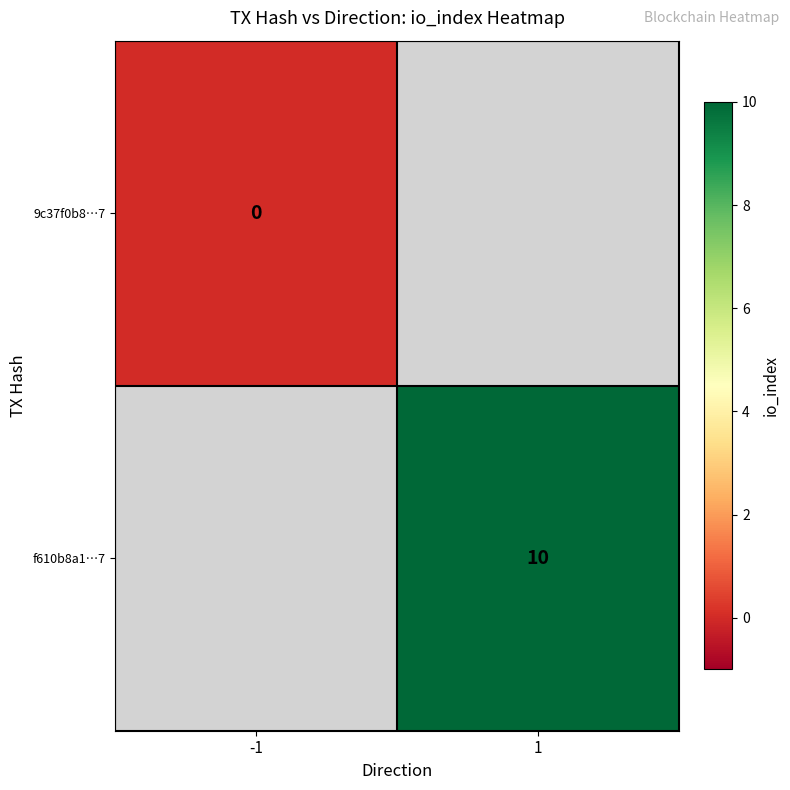

The f610b8a1…7 series shows 10 at 1. True or false?

True